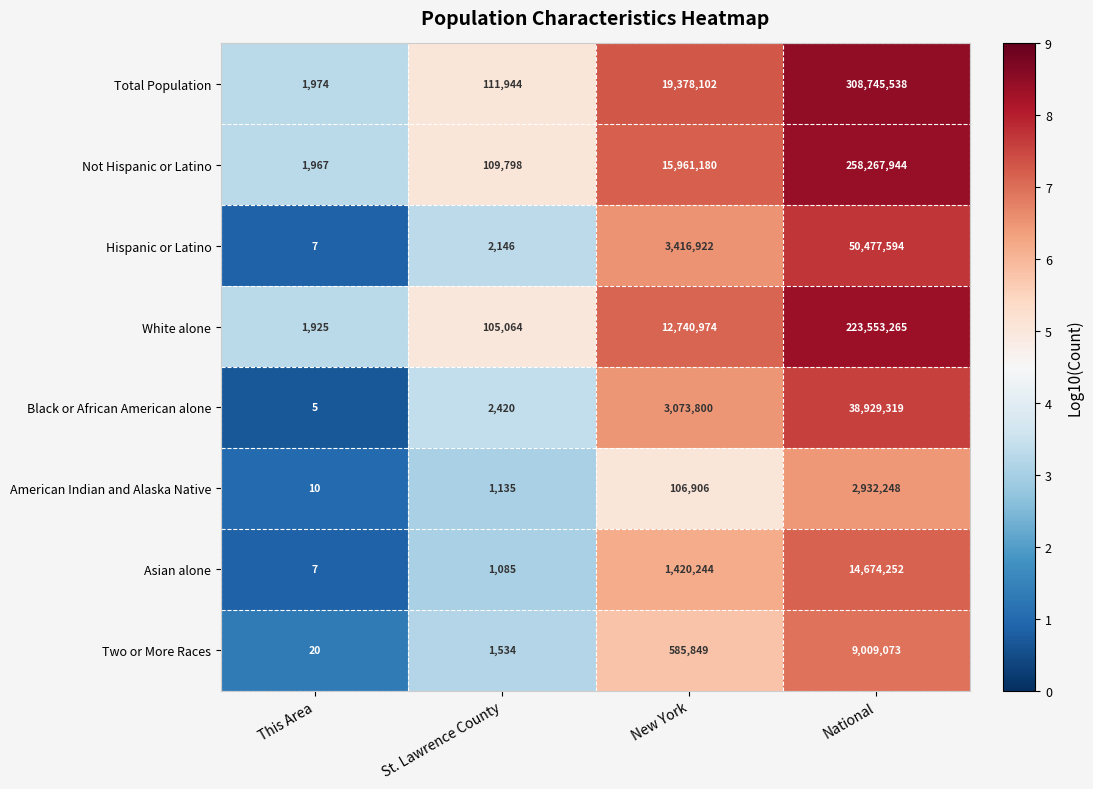

Between New York and National, which series saw the biggest shift?

Total Population